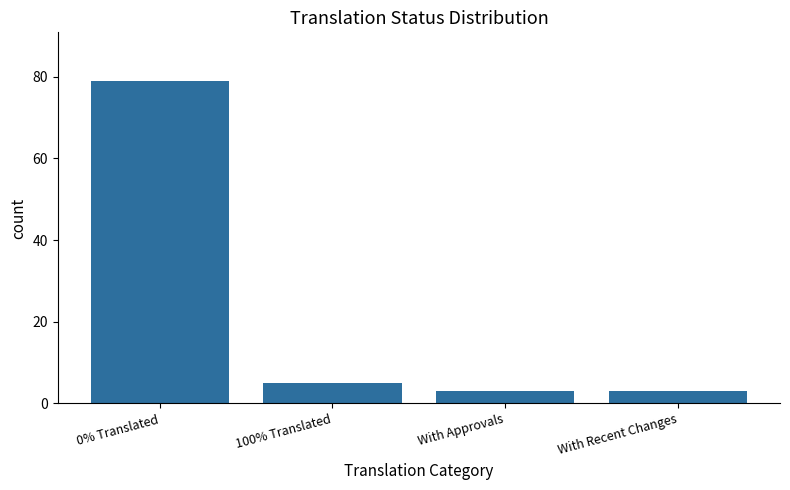

What is the greatest value displayed?

79